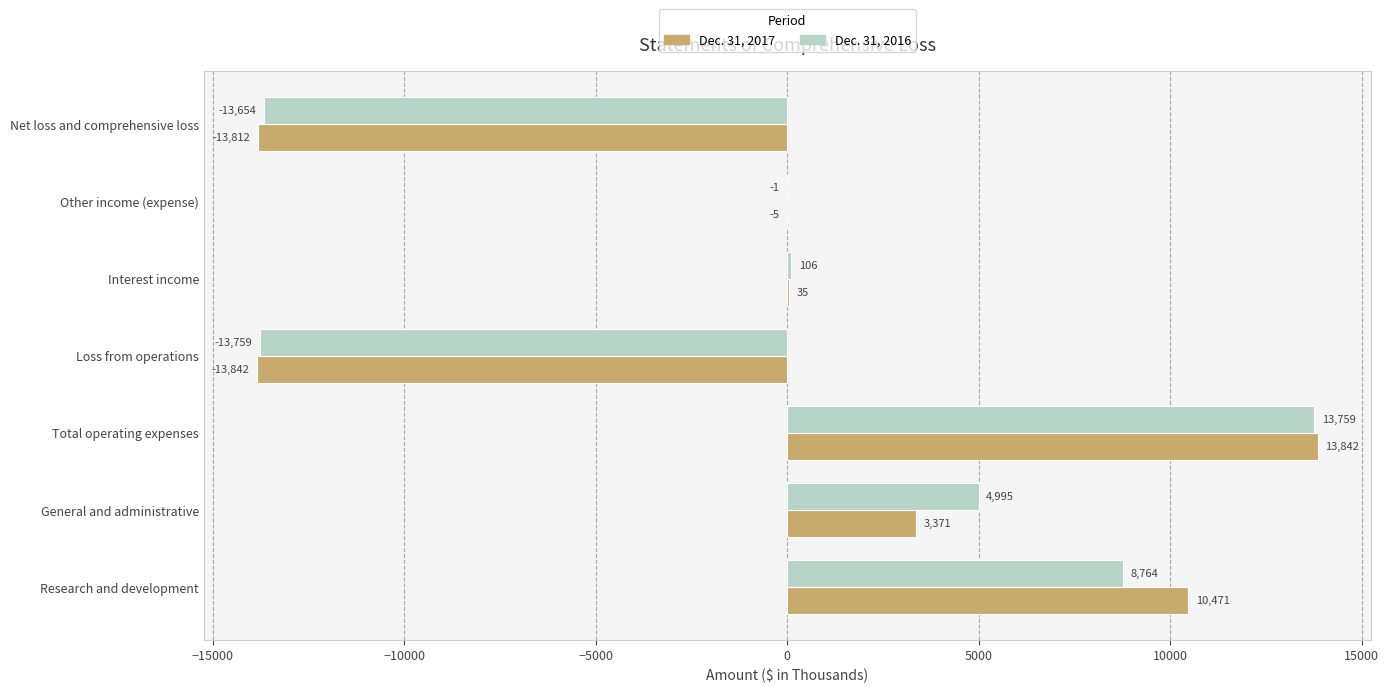

Is it true that Dec. 31, 2016 equals 4995 at General and administrative?

True